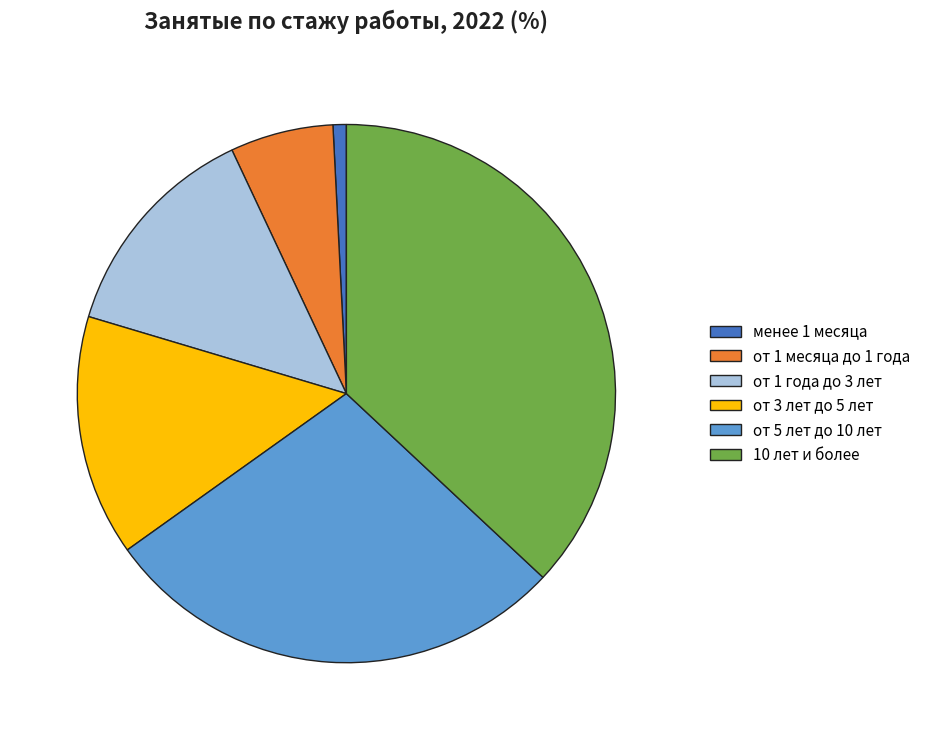

Which category has the biggest portion of the pie?

10 лет и более